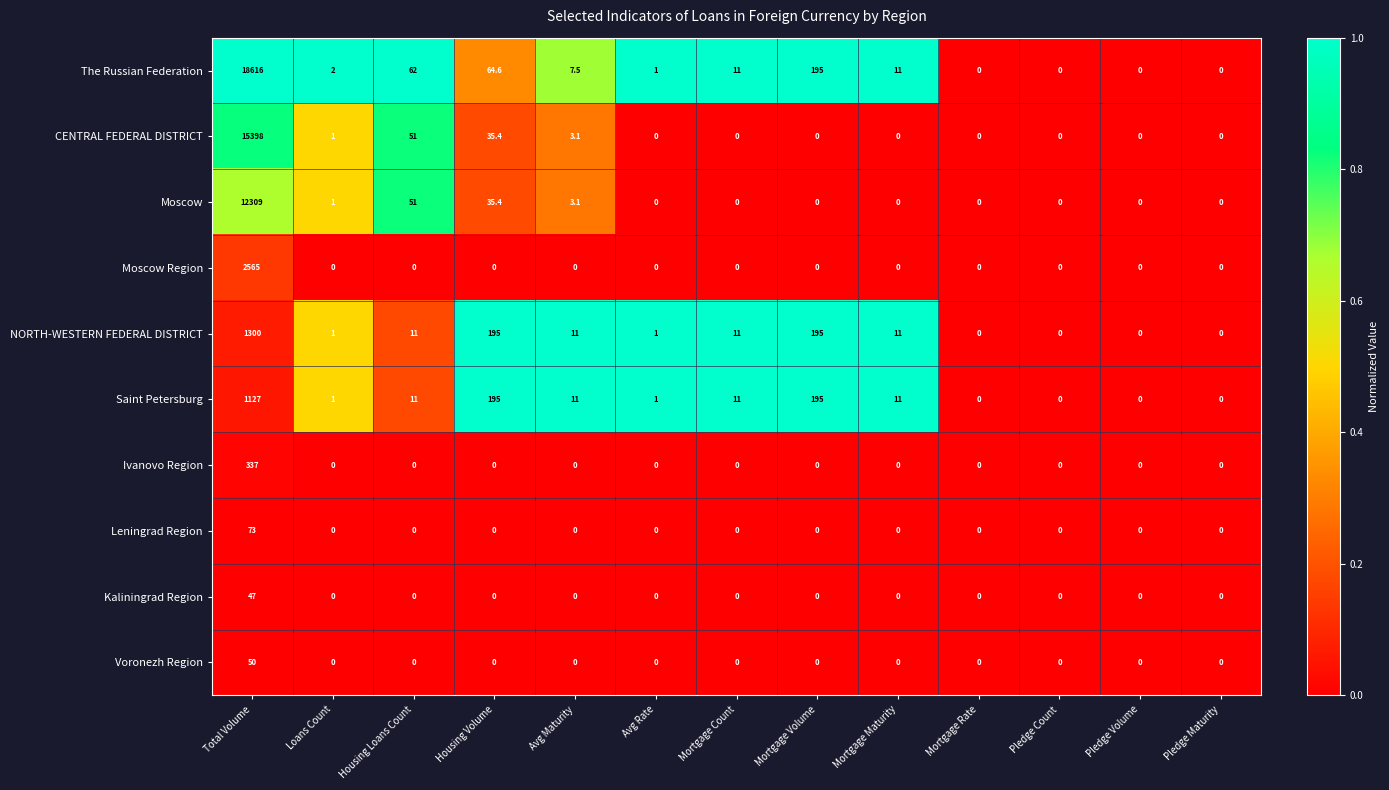

Rank the series by their maximum value, from lowest to highest.

Kaliningrad Region, Voronezh Region, Leningrad Region, Ivanovo Region, Saint Petersburg, NORTH-WESTERN FEDERAL DISTRICT, Moscow Region, Moscow, CENTRAL FEDERAL DISTRICT, The Russian Federation